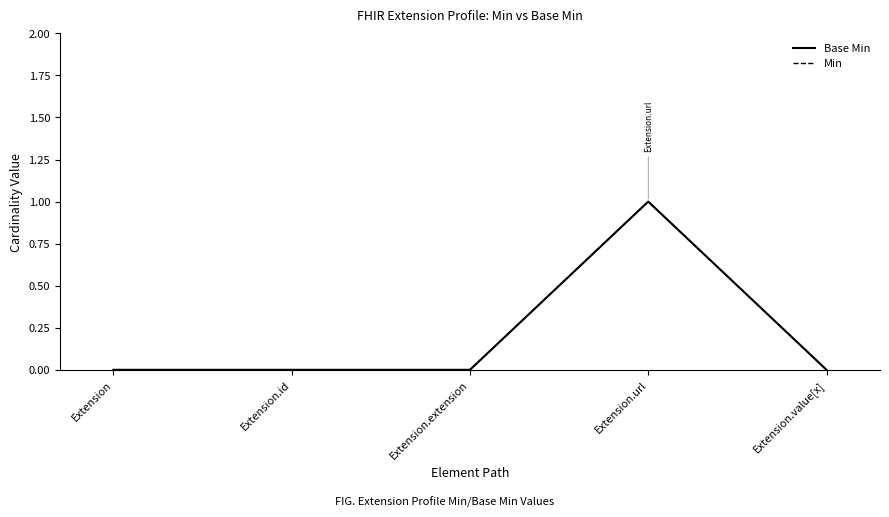

True or false: Base Min and Min intersect in this chart.

False